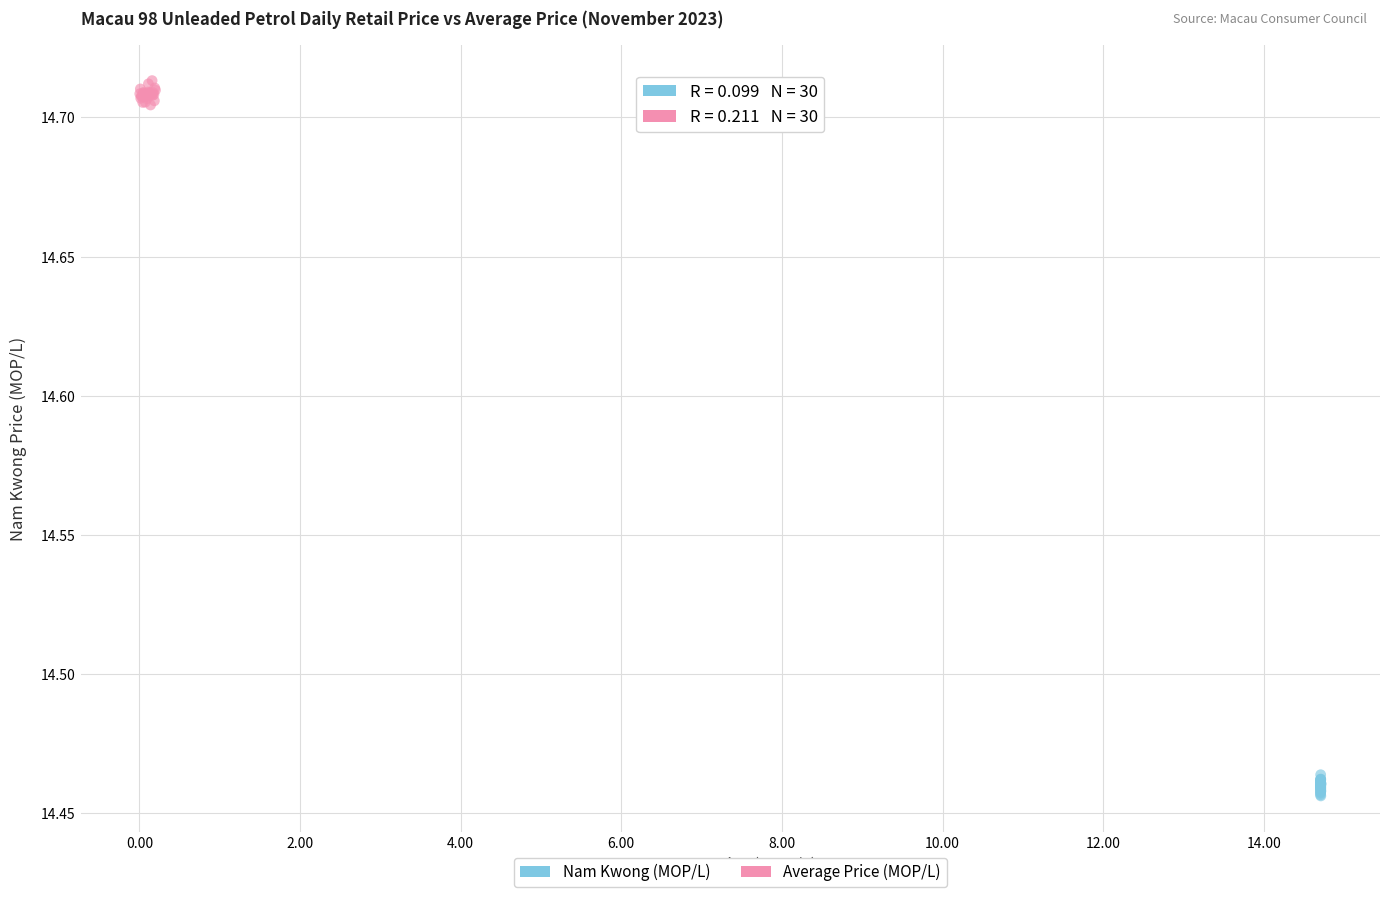

Which series reaches the maximum Y coordinate?

Average Price (MOP/L)